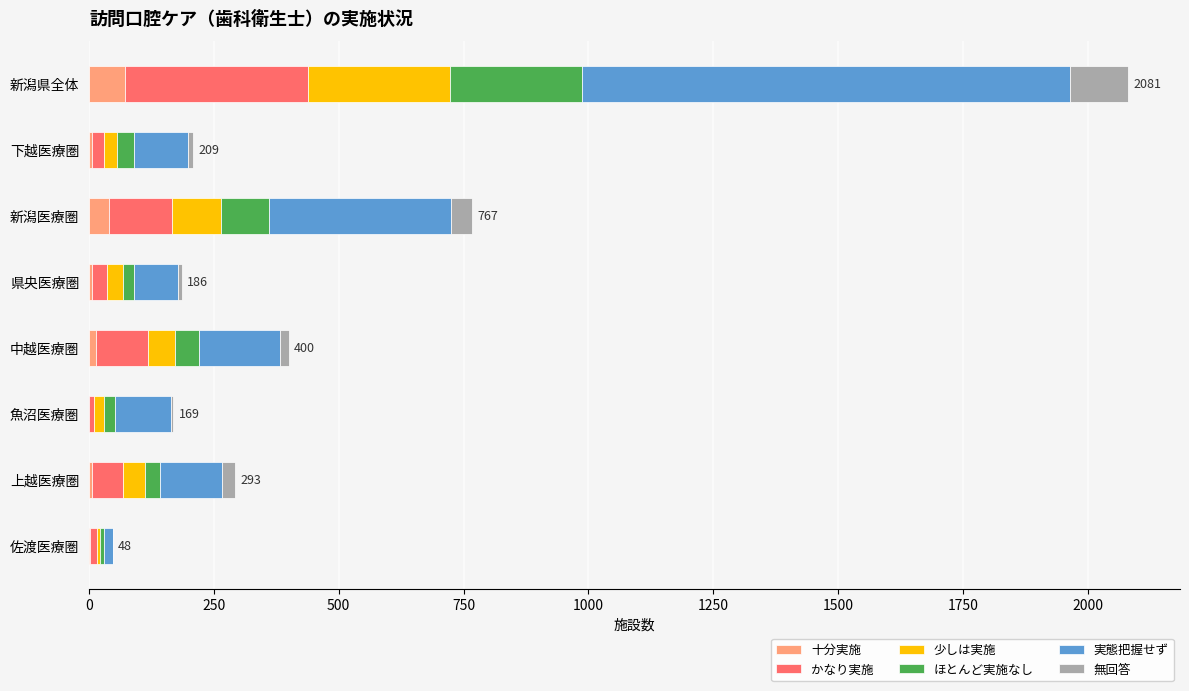

At which category is the sum across all series the highest?

新潟県全体